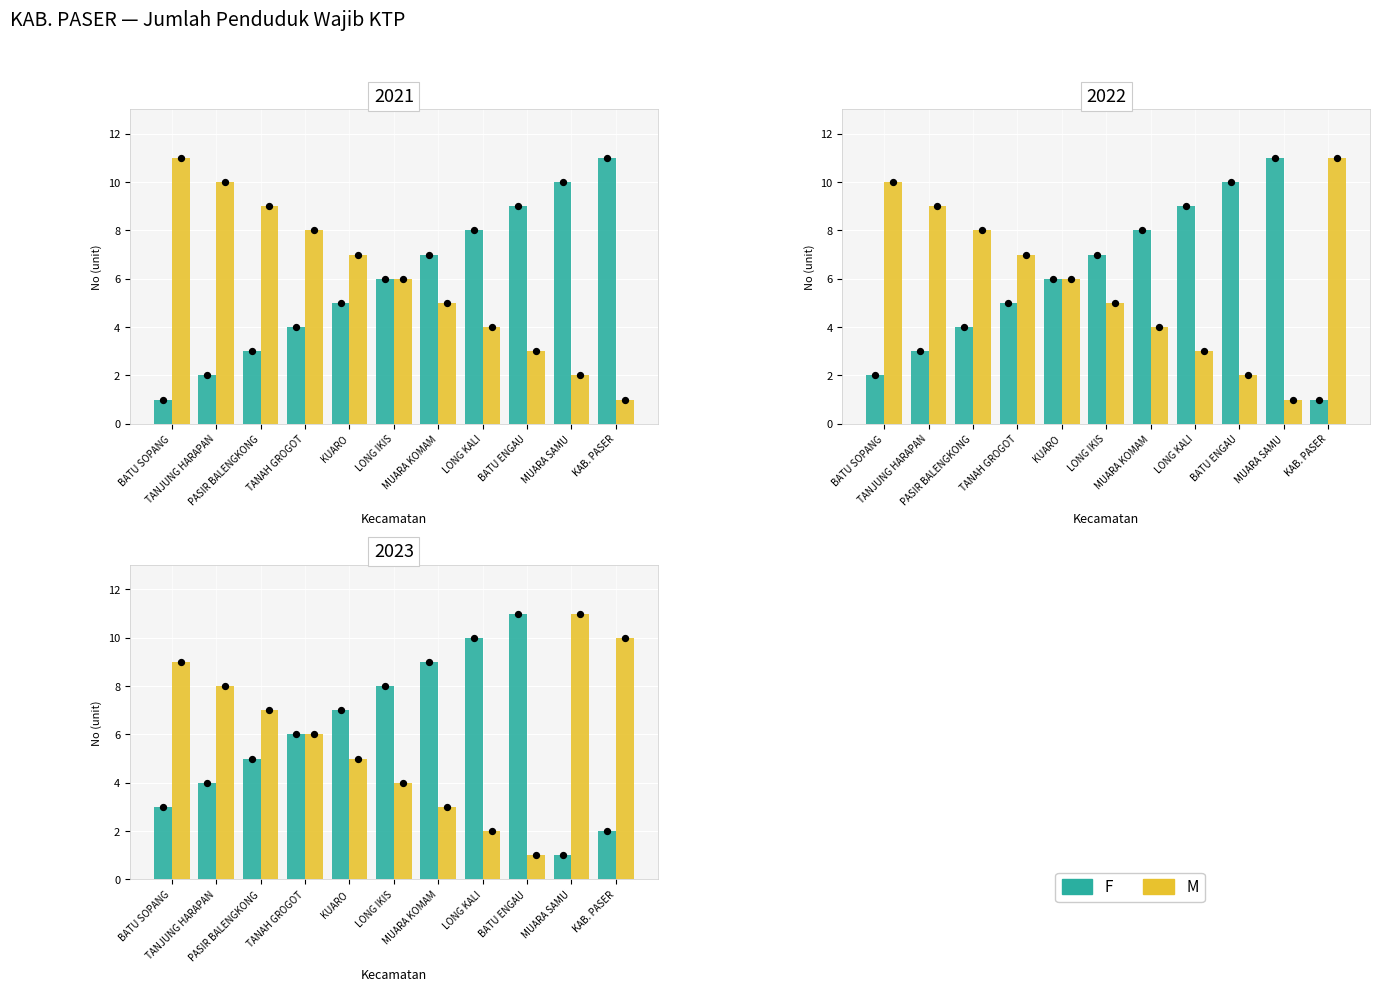

What is the total value across all series at MUARA SAMU?

12